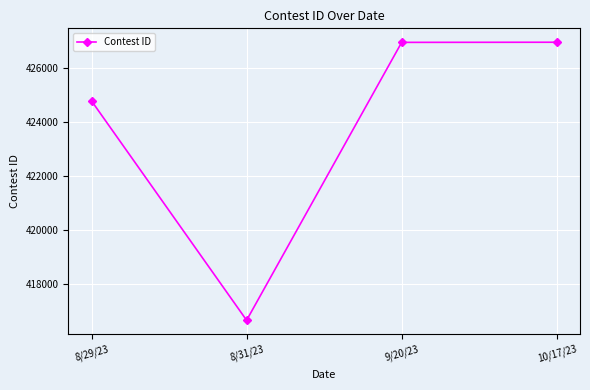

What is the smallest value displayed?

416678